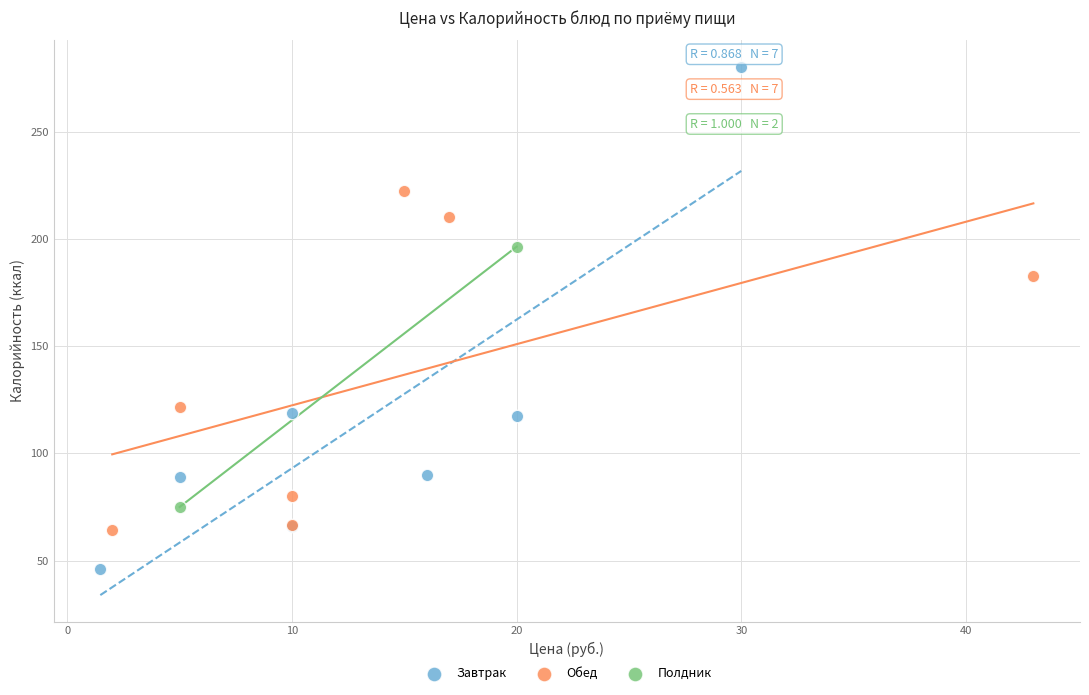

What are all the series names shown in the legend?

Завтрак, Обед, Полдник